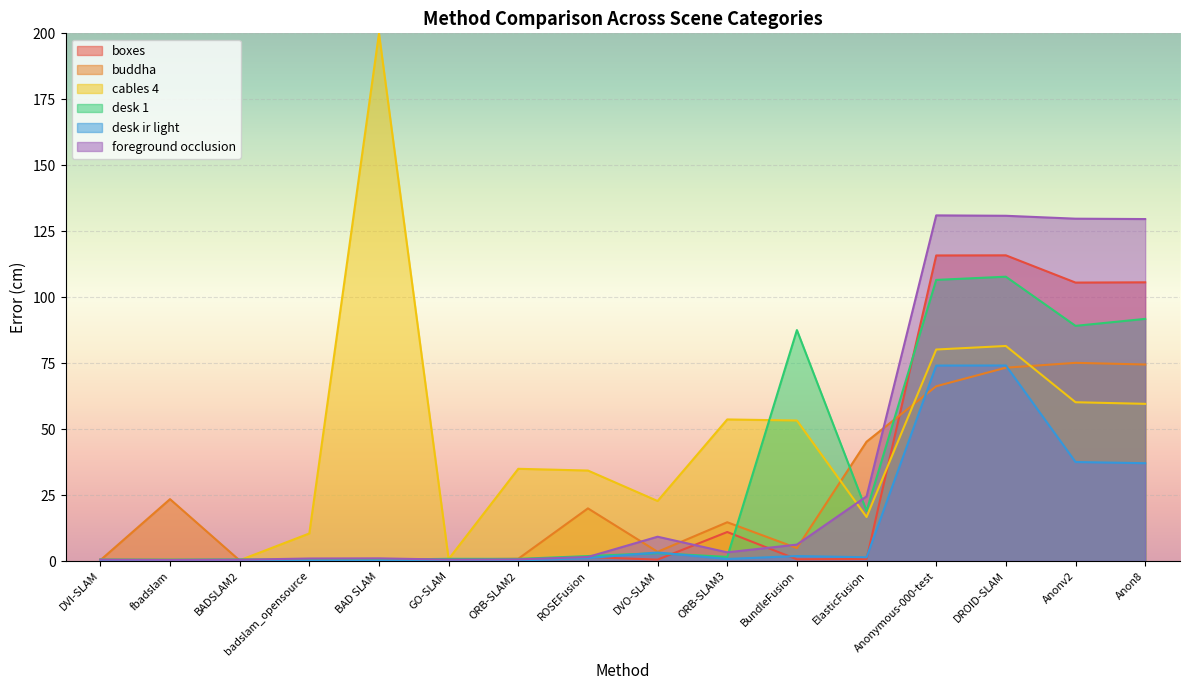

What is the difference between the maximum and minimum values in the desk 1 series?

107.3